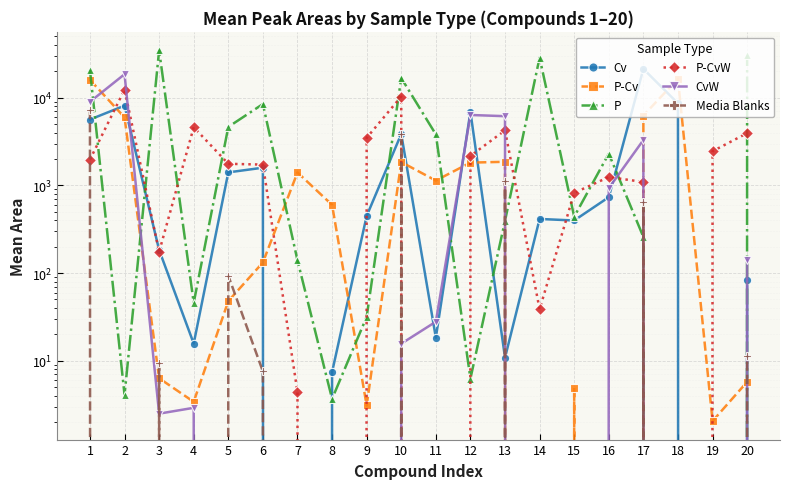

After their last crossing, which series has the higher values: CvW or Cv?

Cv